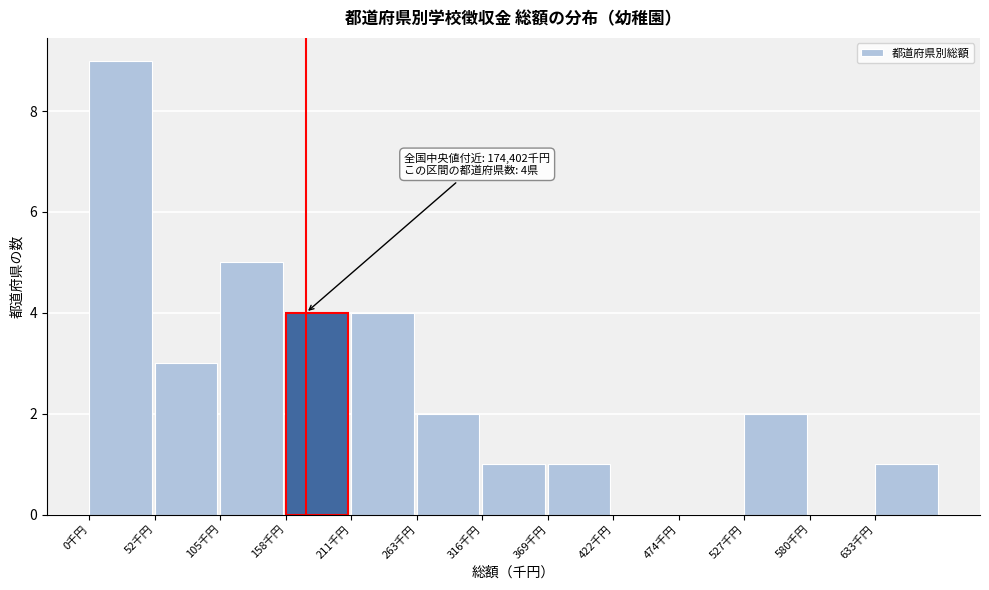

Reading left to right, list all the values displayed in this chart.

0千円=9	52千円=3	105千円=5	158千円=4	211千円=4	263千円=2	316千円=1	369千円=1	422千円=0	474千円=0	527千円=2	580千円=0	633千円=1